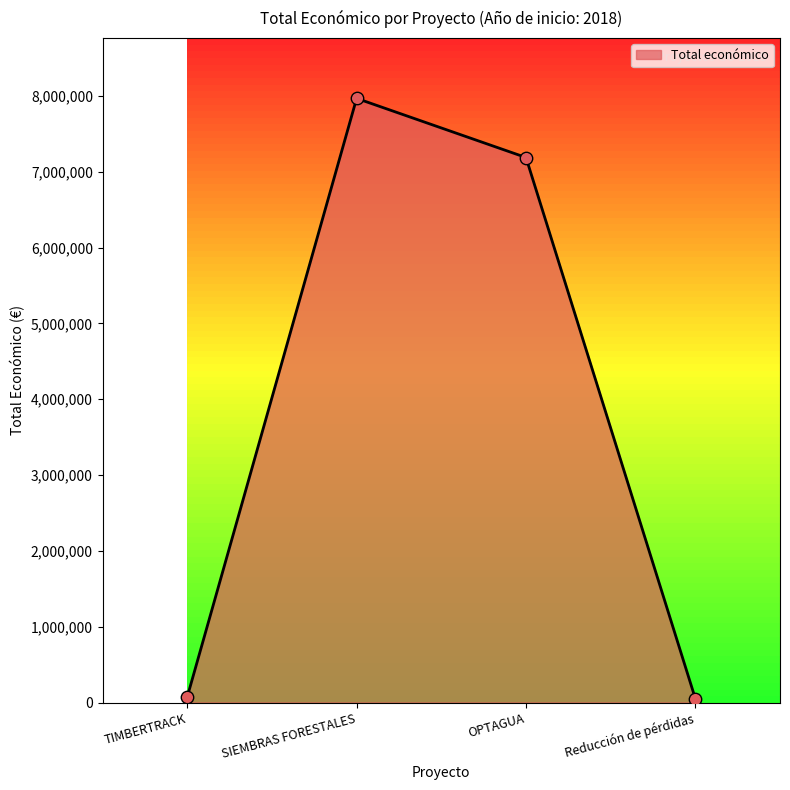

Approximately how many times larger is the value at SIEMBRAS FORESTALES compared to Reducción de pérdidas?

153.1